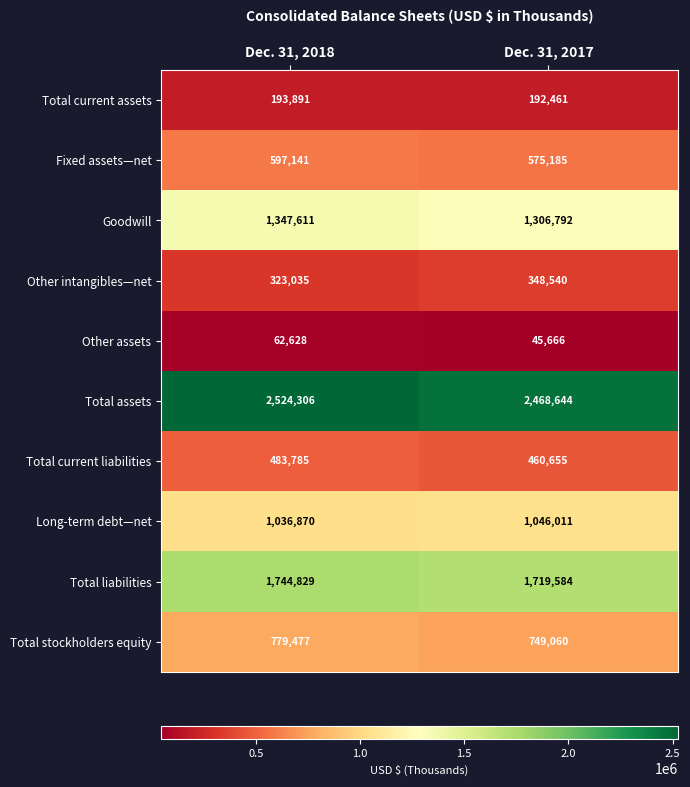

At which category is the sum across all series the highest?

Dec. 31, 2018